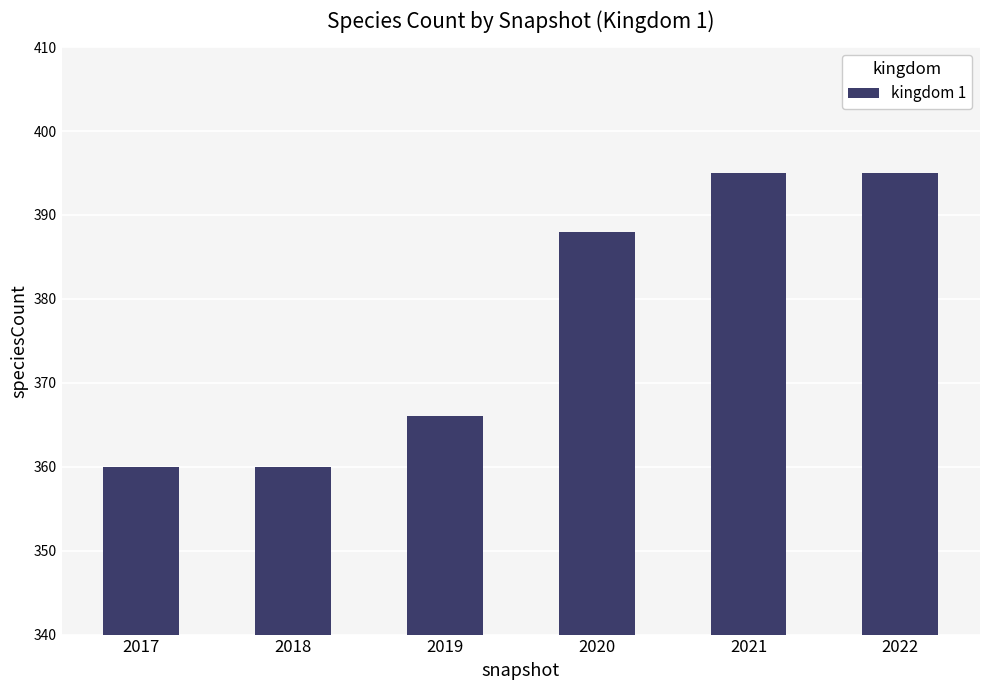

What is the smallest value displayed?

360